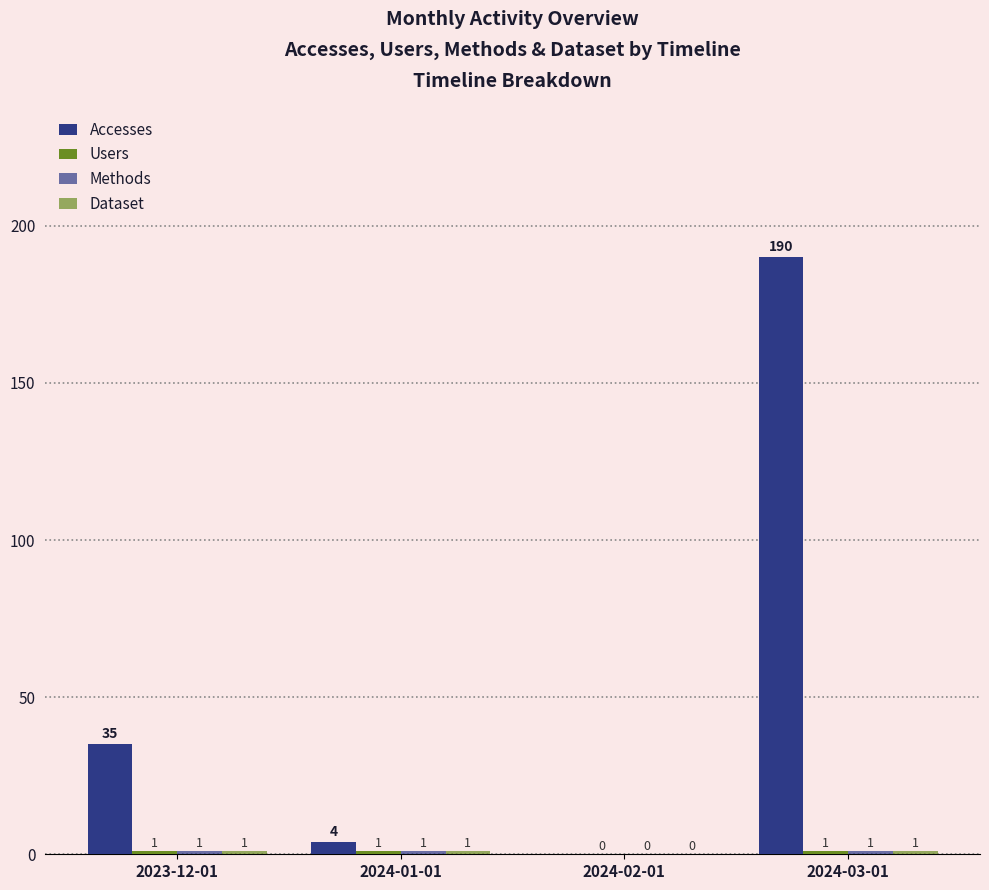

What is the total value across all series at 2023-12-01?

38